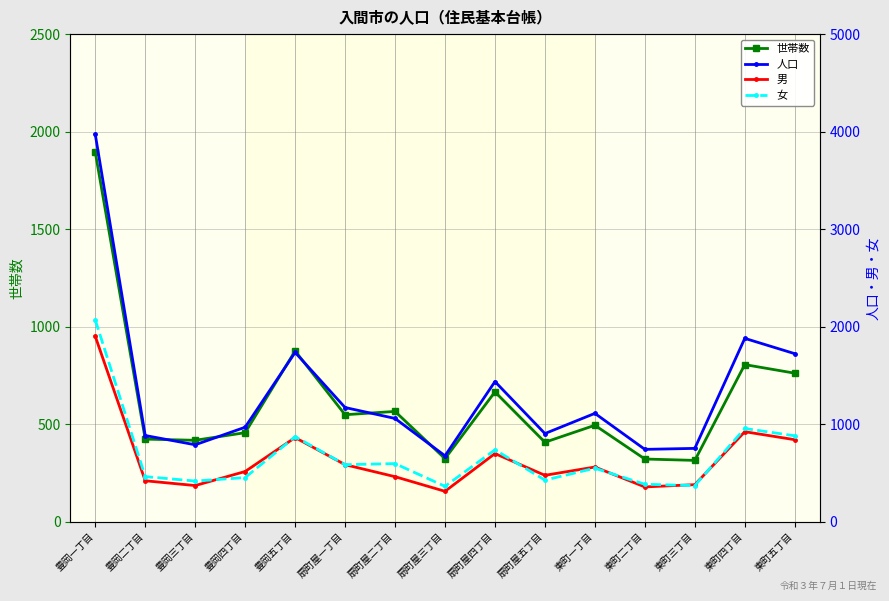

What is the average value of the 男 series?

645